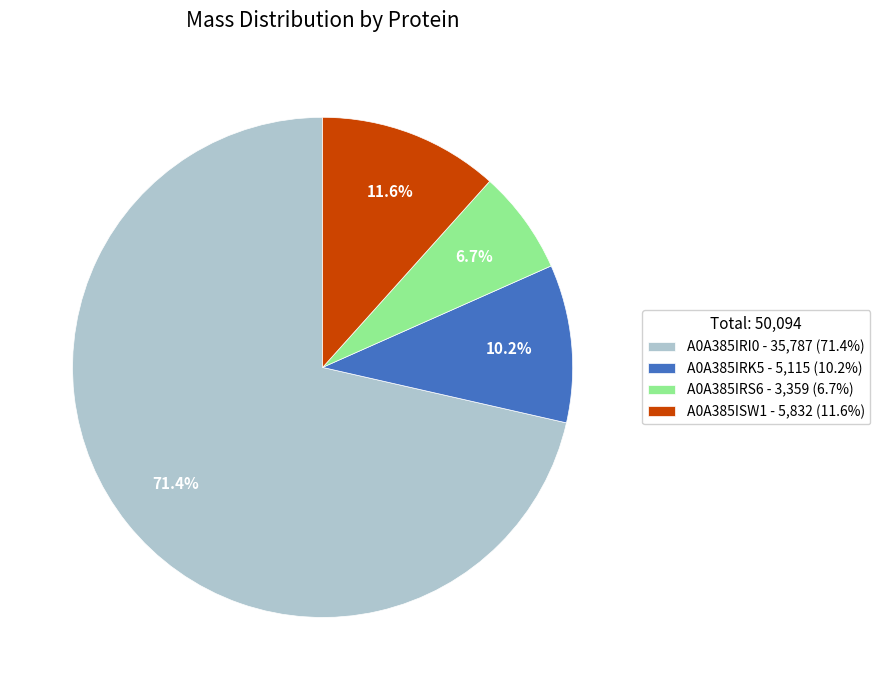

Combined, what portion of the pie is A0A385IRK5 and A0A385IRS6?

16.9%